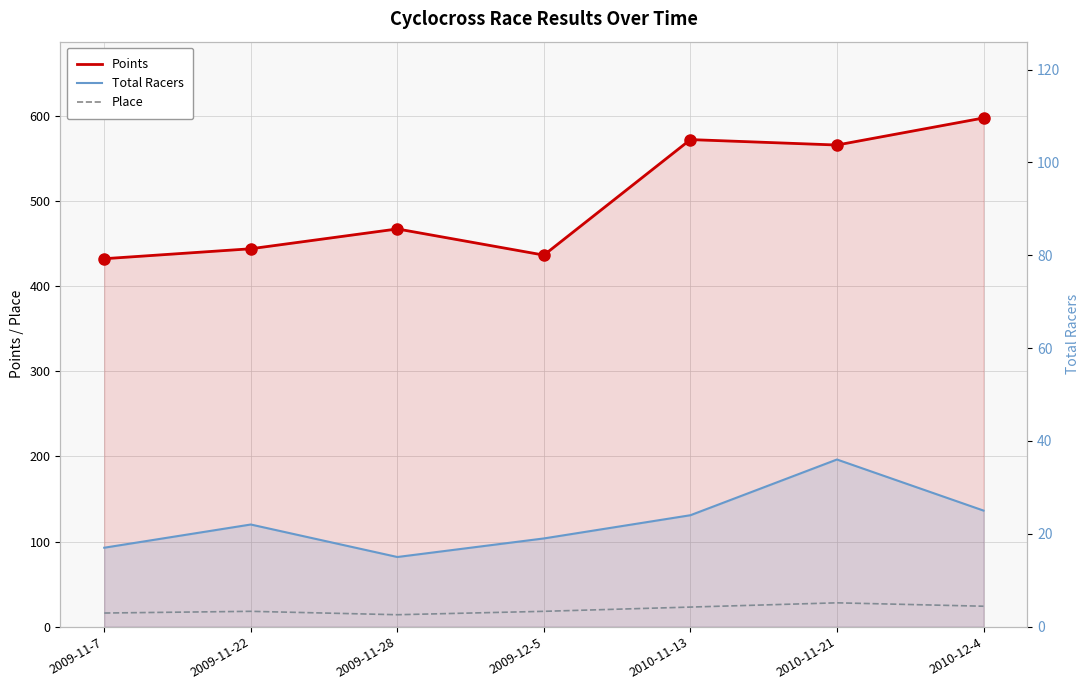

What is the label of the 5th point from the left?

2010-11-13